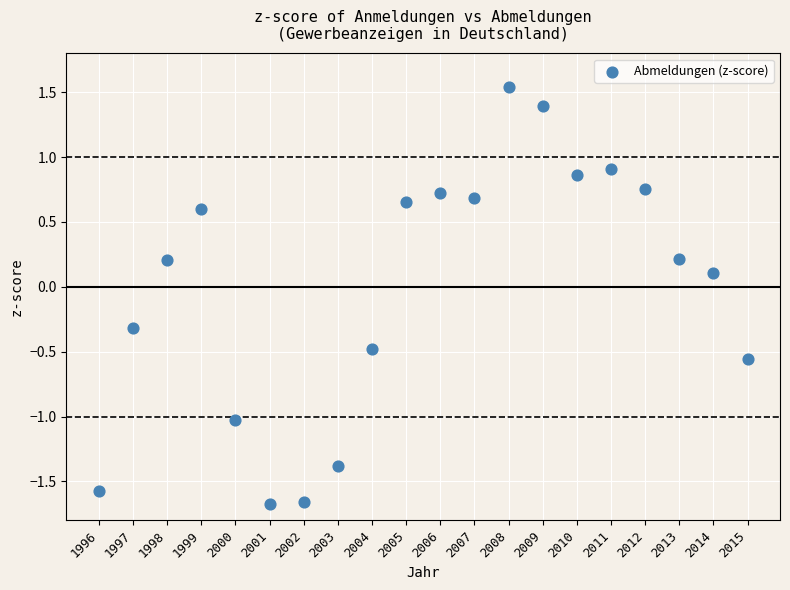

What is the range of Y values (max minus min)?

3.2